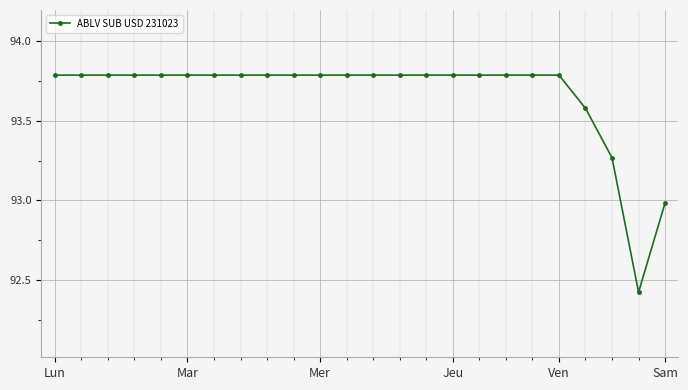

What is the greatest value displayed?

93.8